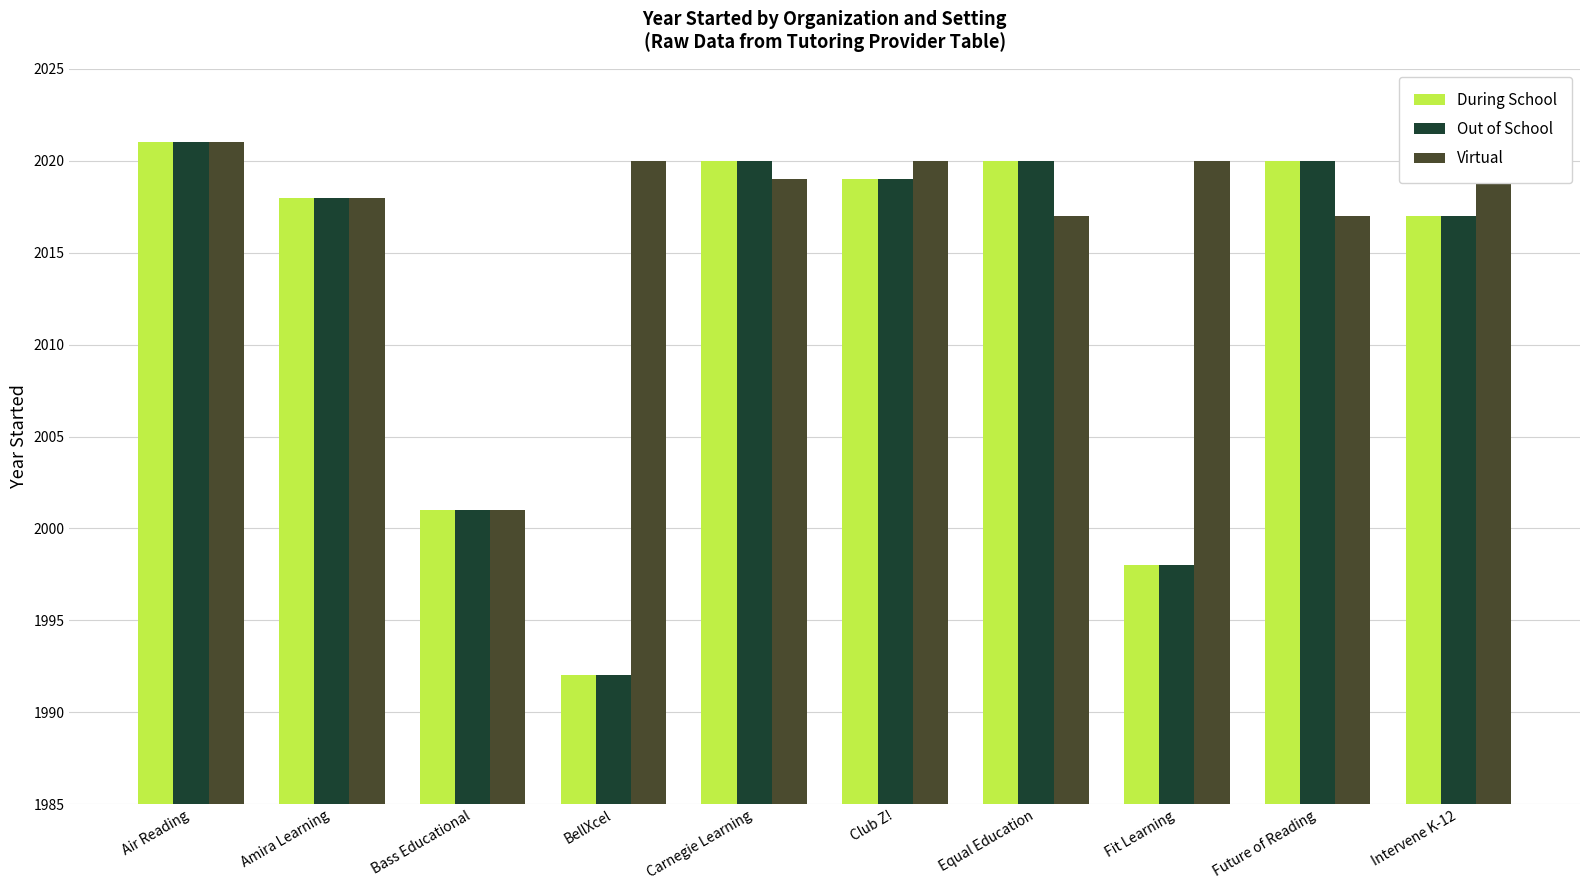

What is the label of the 1st bar from the right?

Intervene K-12